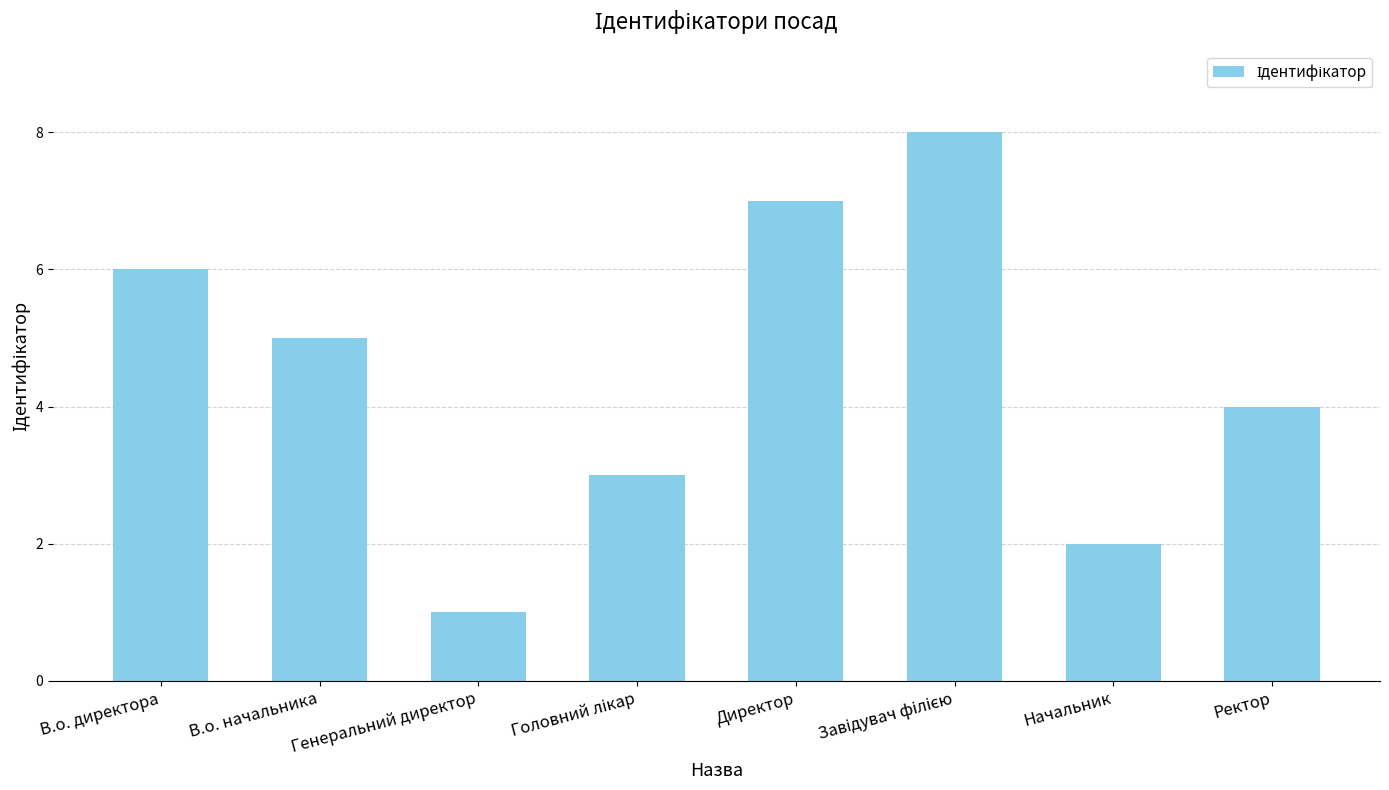

Is it true that the value at Начальник is 3?

False